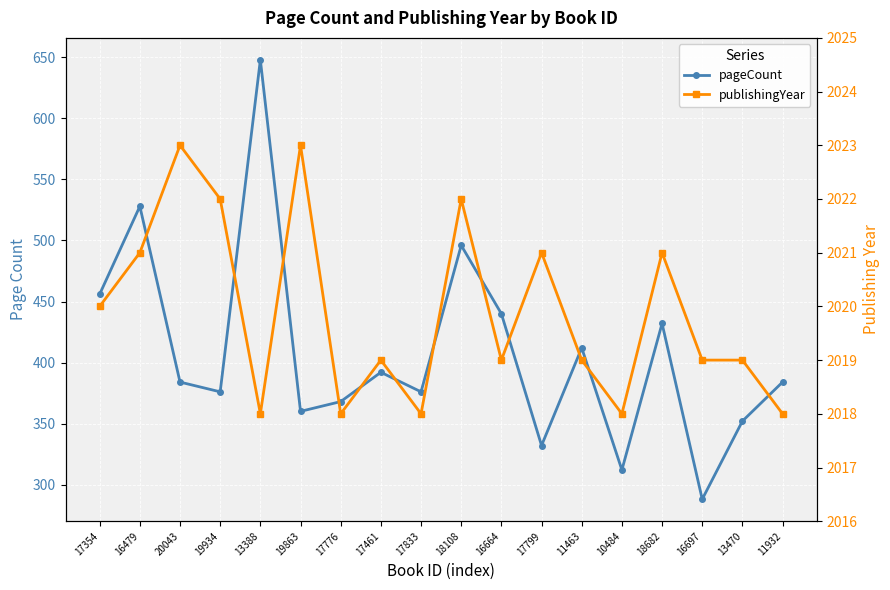

In pageCount, how many points are higher than both neighbors (excluding endpoints)?

6